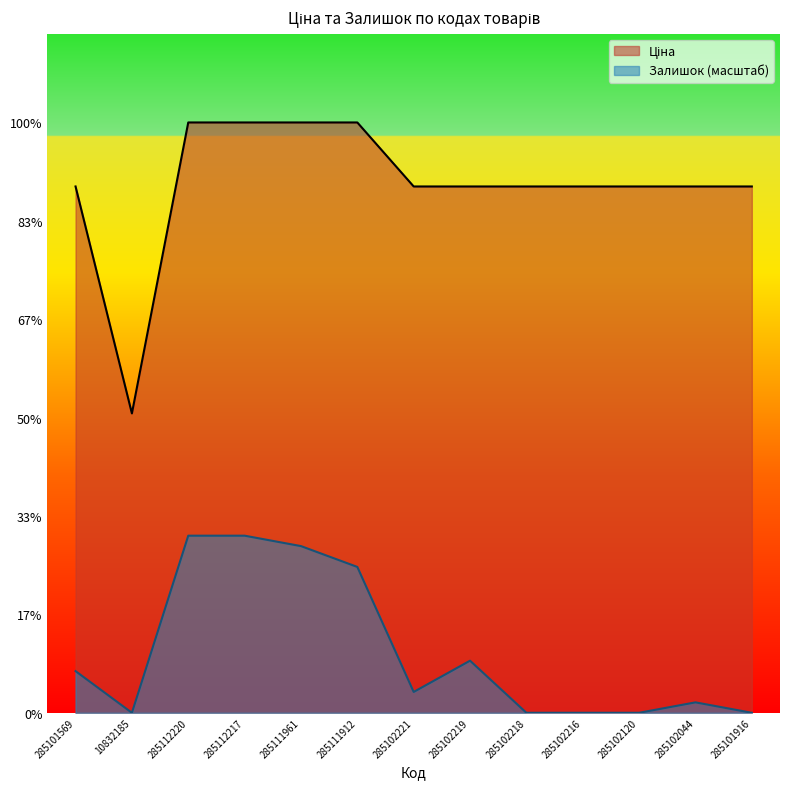

Reading right to left, list all the values displayed in this chart.

Ціна: 10085.8	10085.8	10085.8	10085.8	10085.8	10085.8	10085.8	11312.5	11312.5	11312.5	11312.5	5736.9	10085.8
Залишок: 0.0	199.6	0.0	0.0	0.0	998.2	399.3	2794.8	3194.1	3393.7	3393.7	0.0	798.5